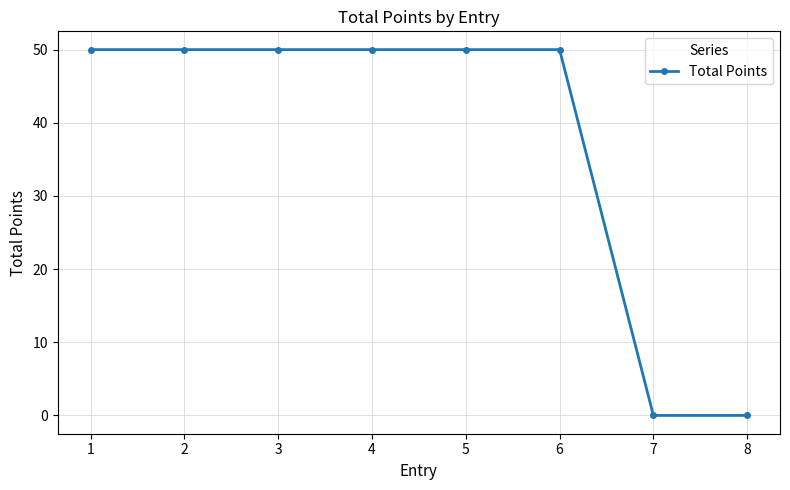

Is this an area chart (filled region under the line)?

No